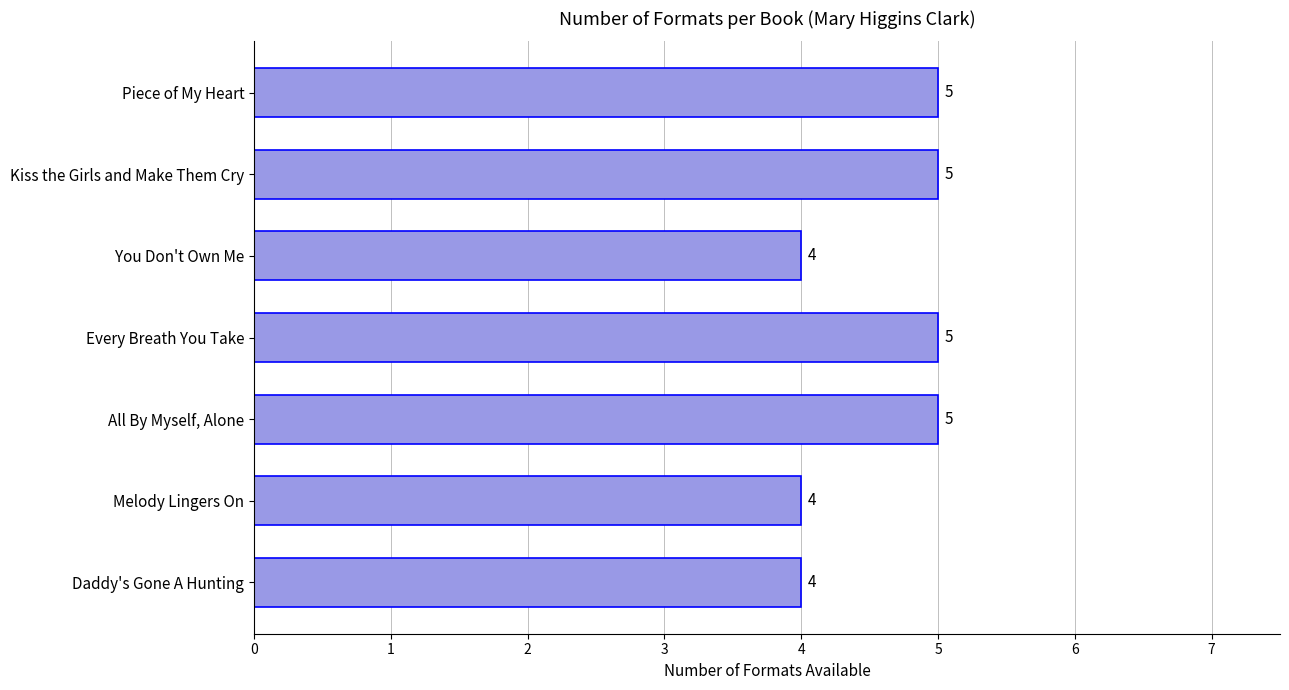

What is the average value?

5